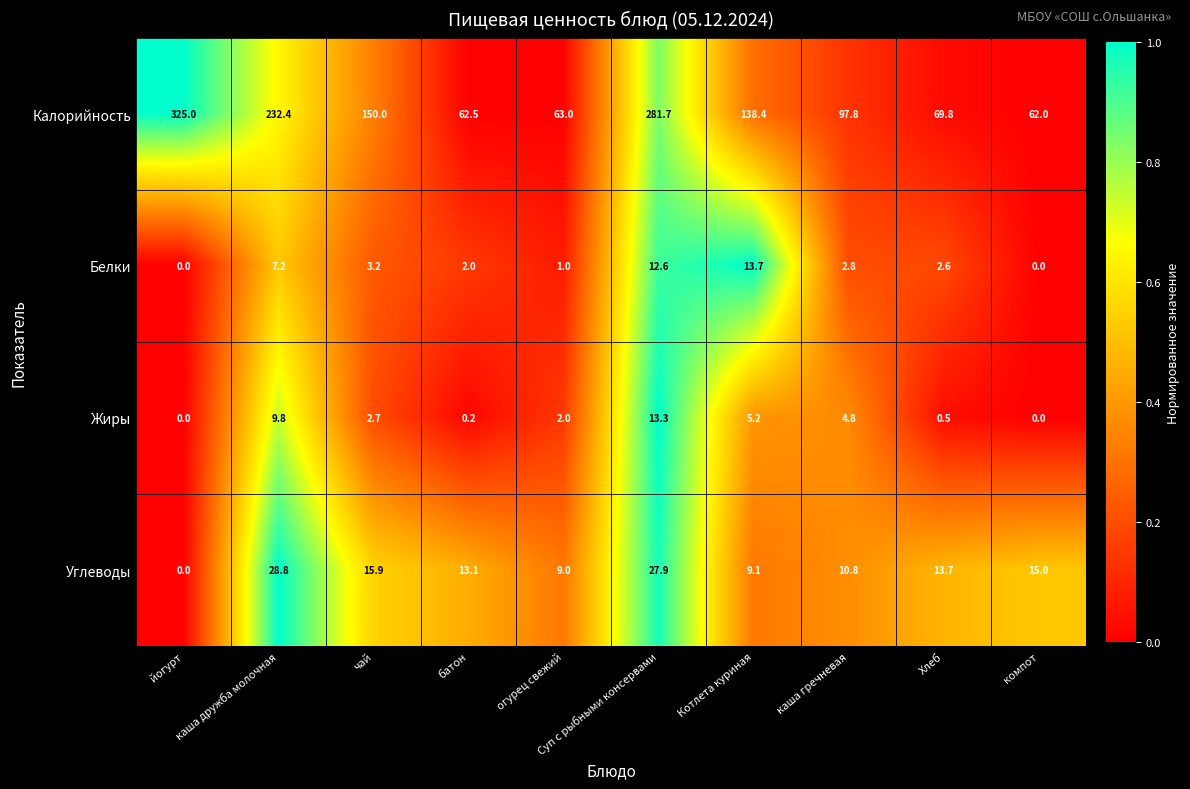

The Белки series shows 2.0 at батон. True or false?

True